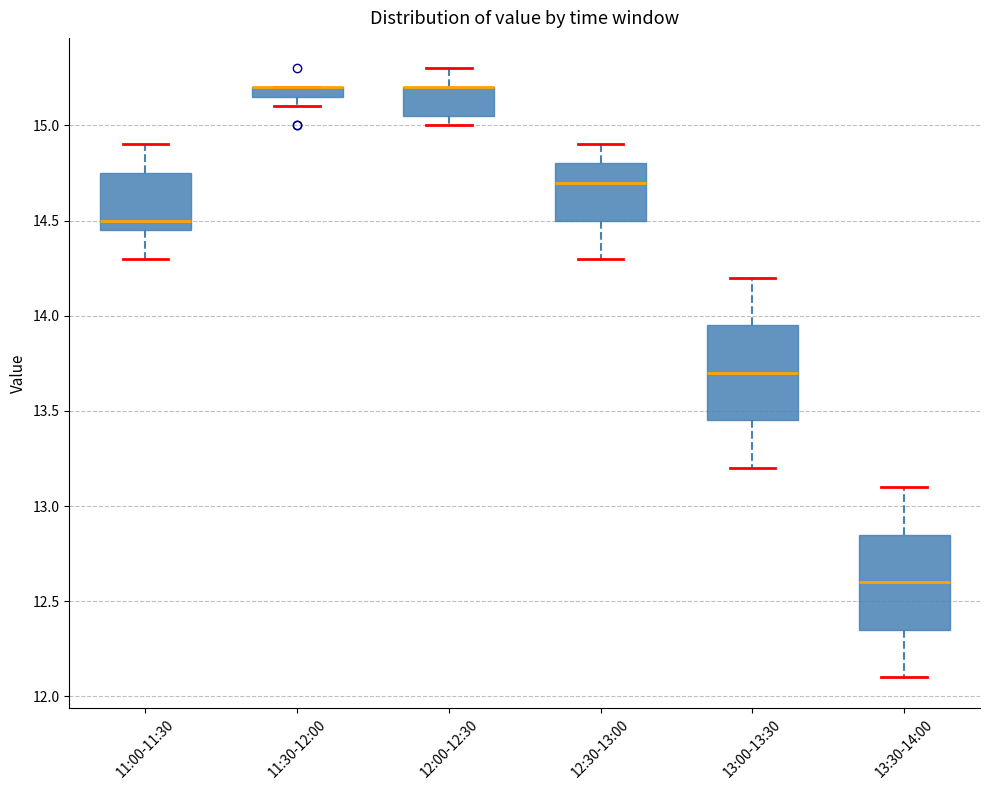

Where does the median line of the box for 11:00-11:30 sit on the y-axis? The values are not printed on the chart, so give them approximately, as read against the axis.

14.50